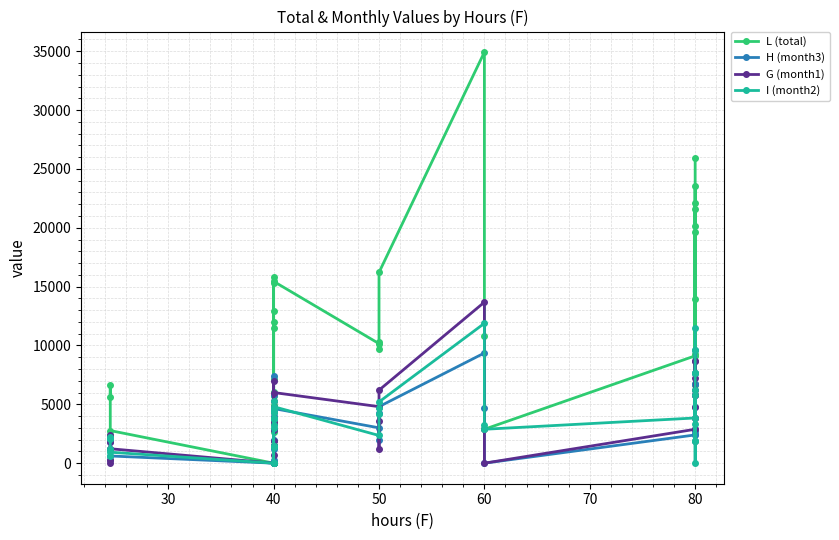

What is the difference between the maximum and second lowest values in the H (month3) series?

9600.0